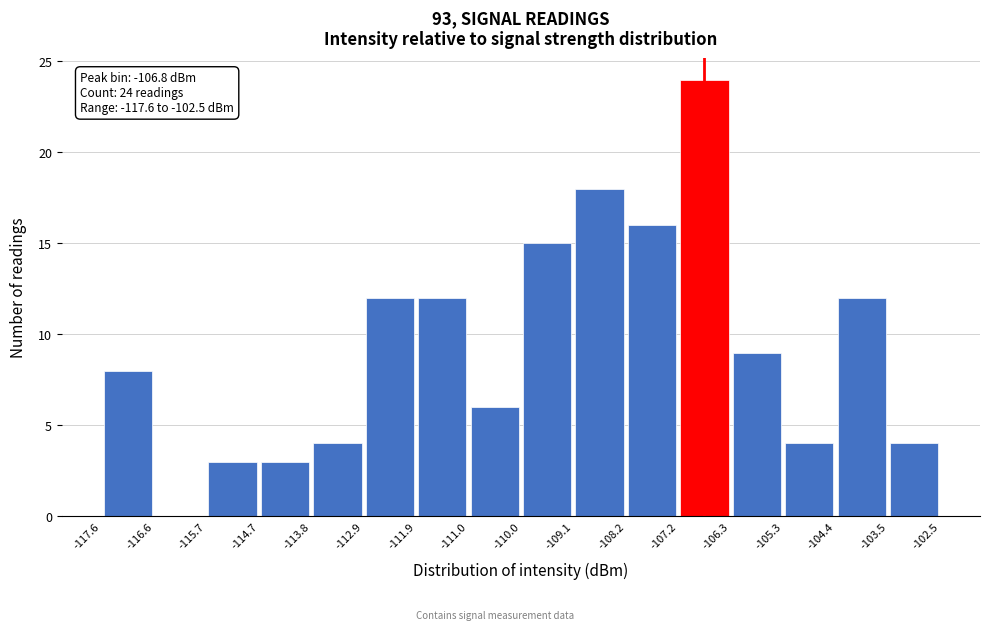

Over which range of the x-axis is the bar tallest?

-107.2 to -106.3